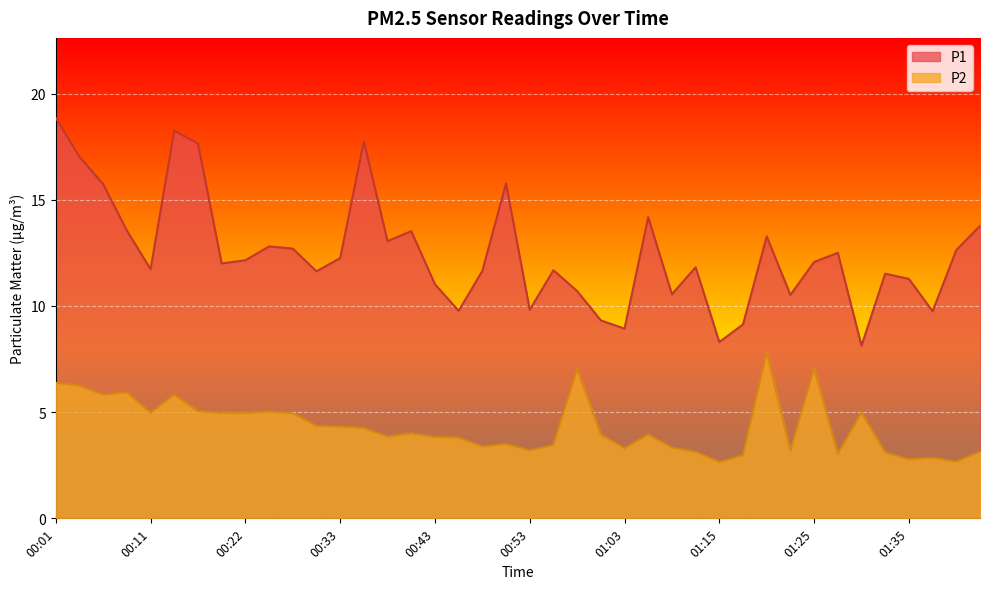

What is the label of the 13th point from the right?

01:10